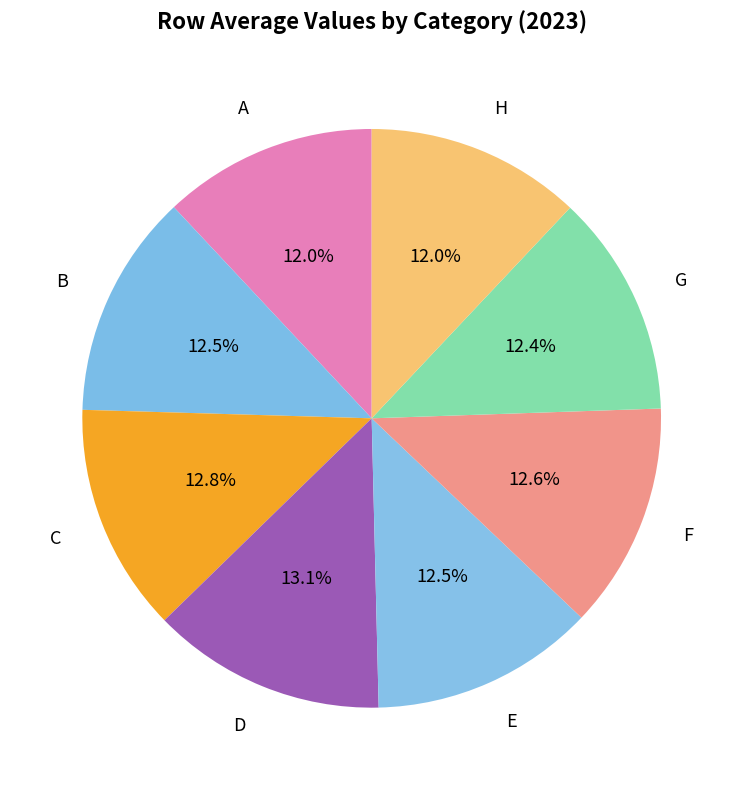

Rank the categories by value from highest to lowest.

D, C, F, B, E, G, H, A